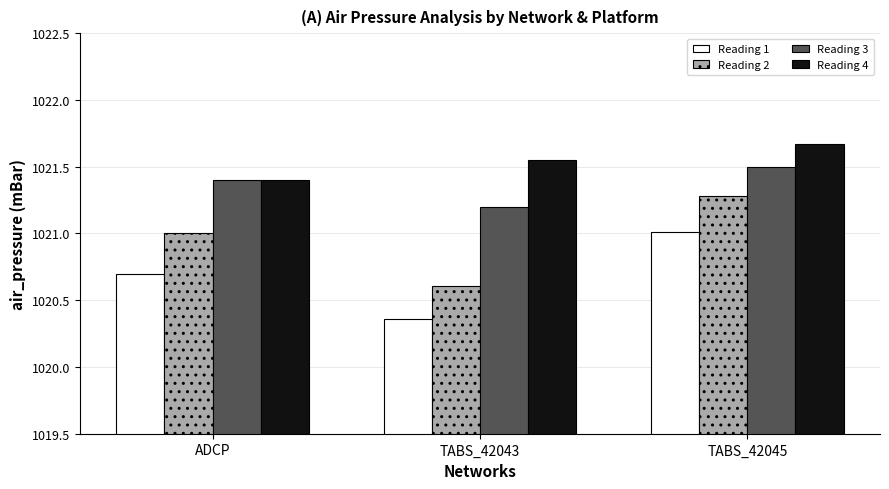

At which label is Reading 1 closest to 1020?

TABS_42043